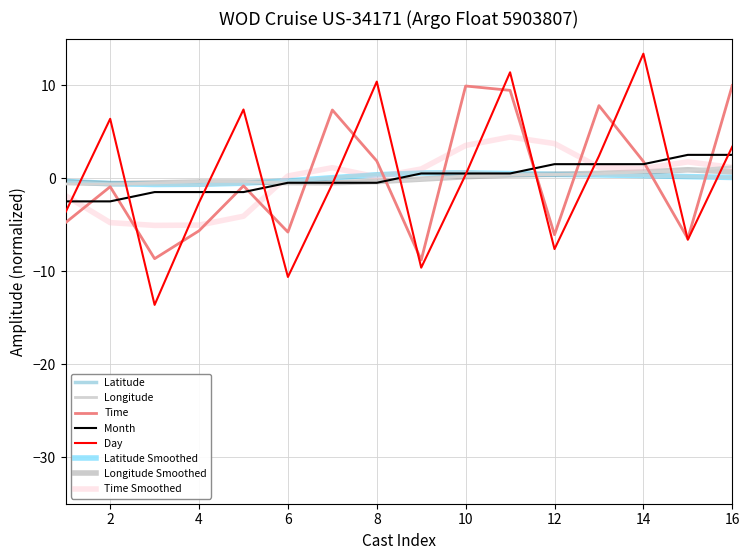

Which series has the largest range (max minus min)?

Day